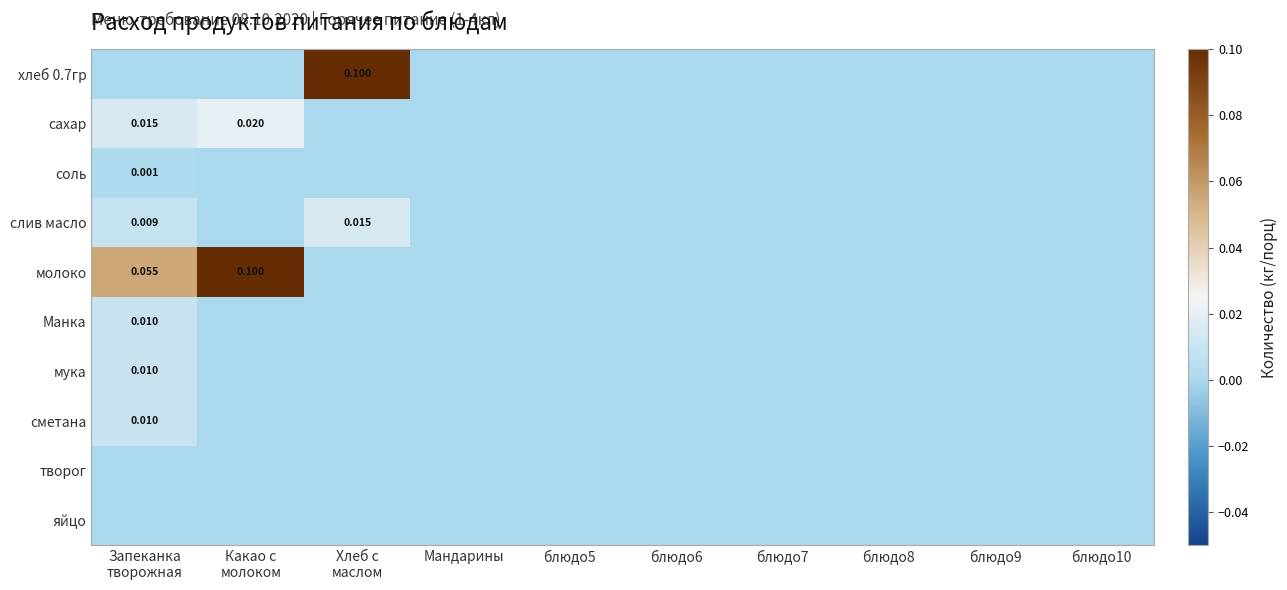

List the series in order of their peak value, lowest first.

творог, яйцо, соль, Манка, мука, сметана, слив масло, сахар, хлеб 0.7гр, молоко